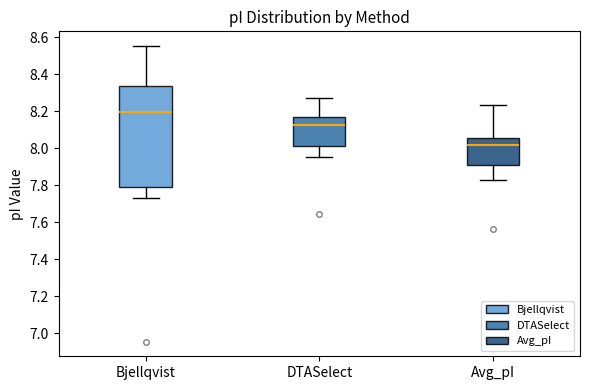

Which box has the lowest median line?

Avg_pI